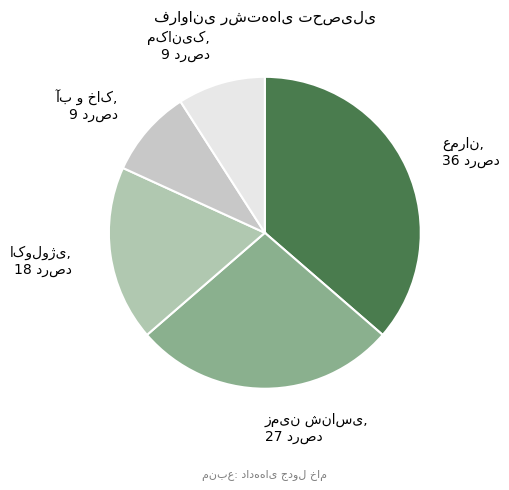

Is there a majority slice in this chart?

No